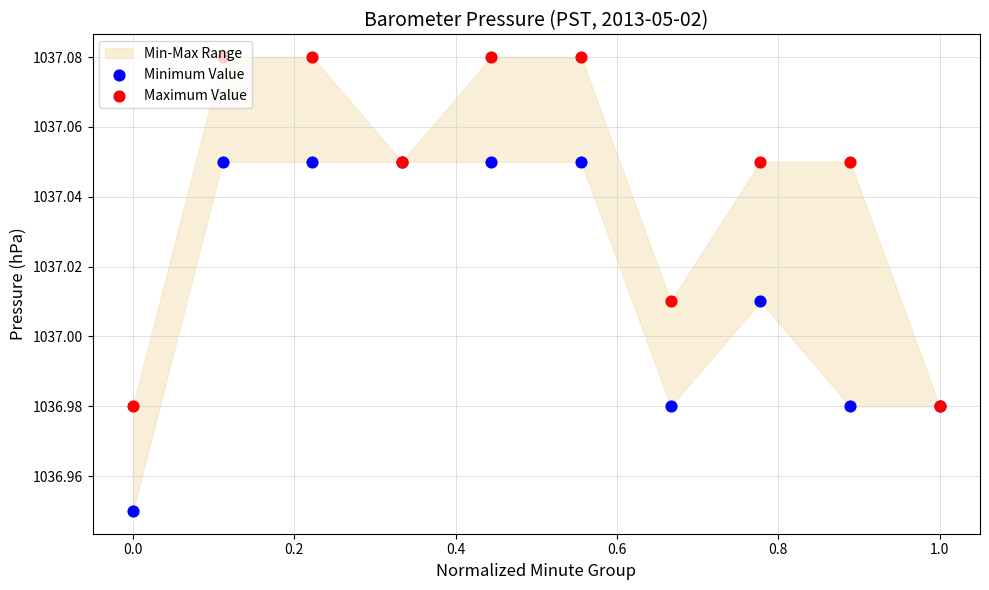

What is the total value across all series at 0.6?

2074.1